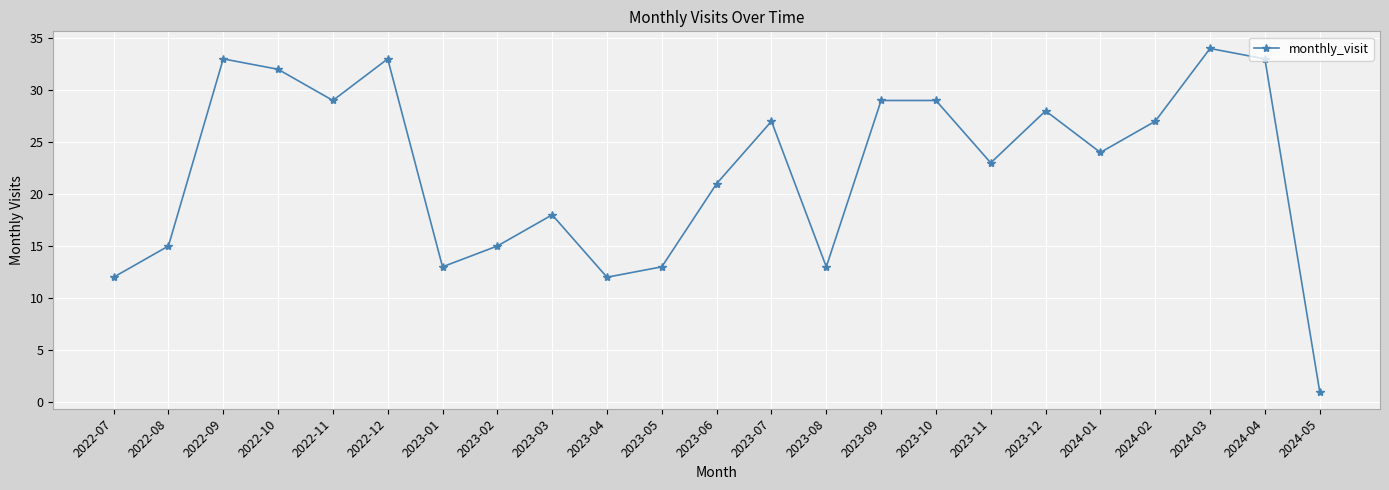

Is it true that the value at 2023-11 is 13?

False